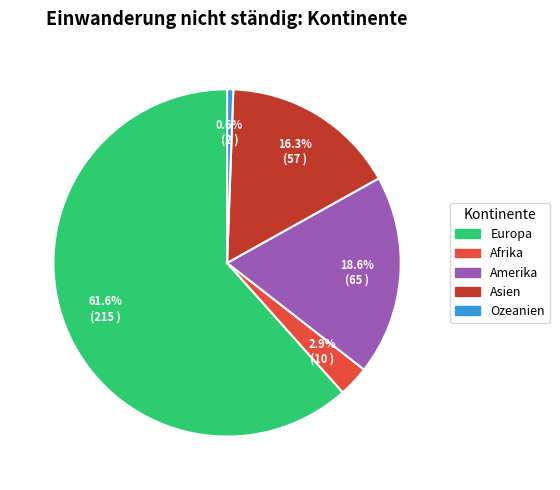

The Asien slice represents 16% of the pie. True or false?

True